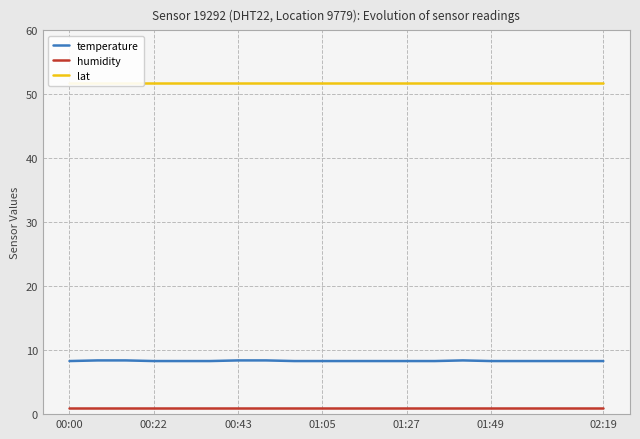

At which label is humidity closest to 1?

00:00